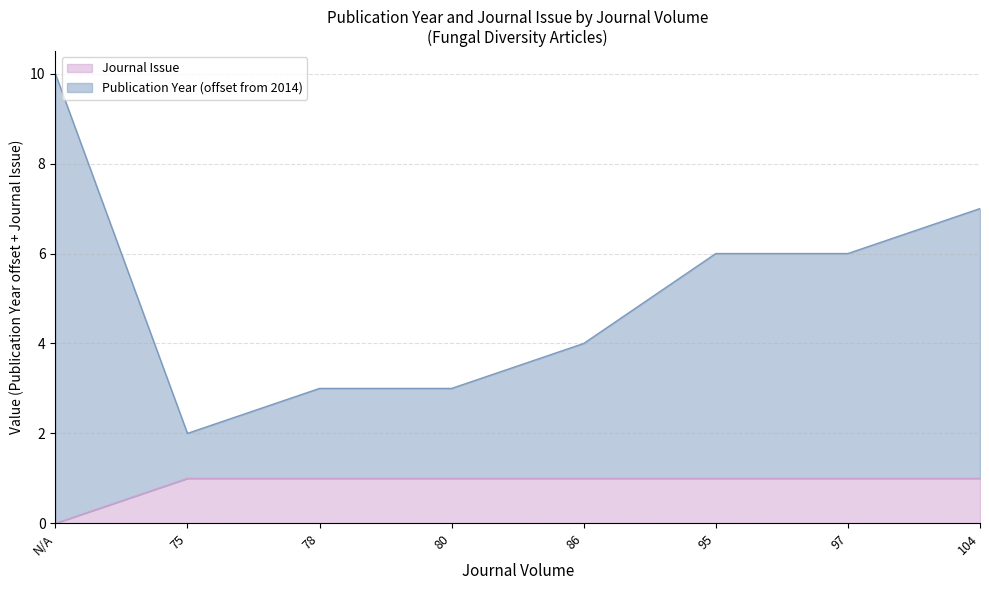

What is the total value across all series at 95?

6